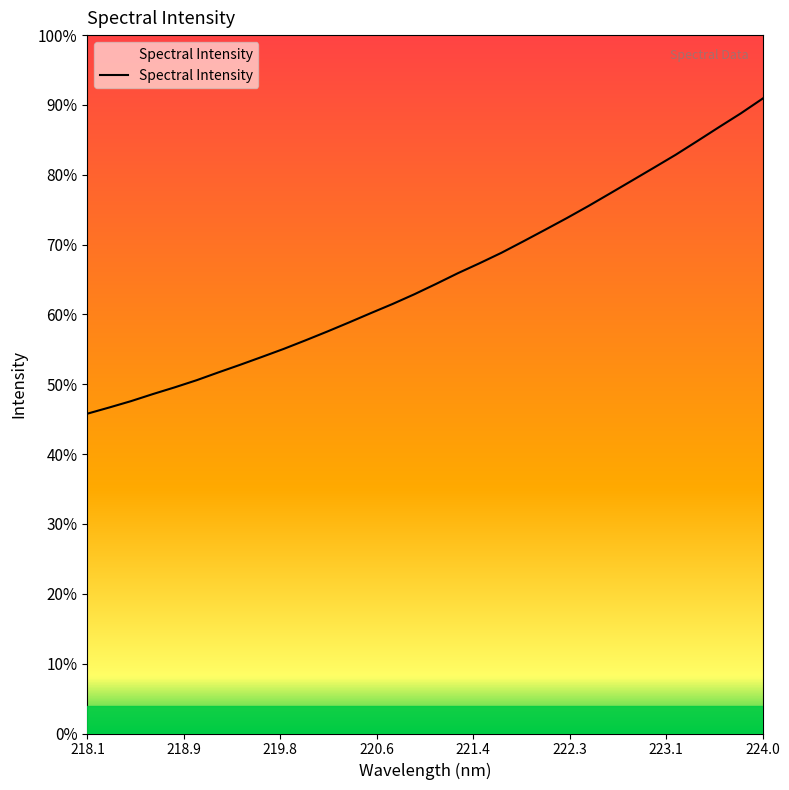

Does the chart have visible grid lines?

No